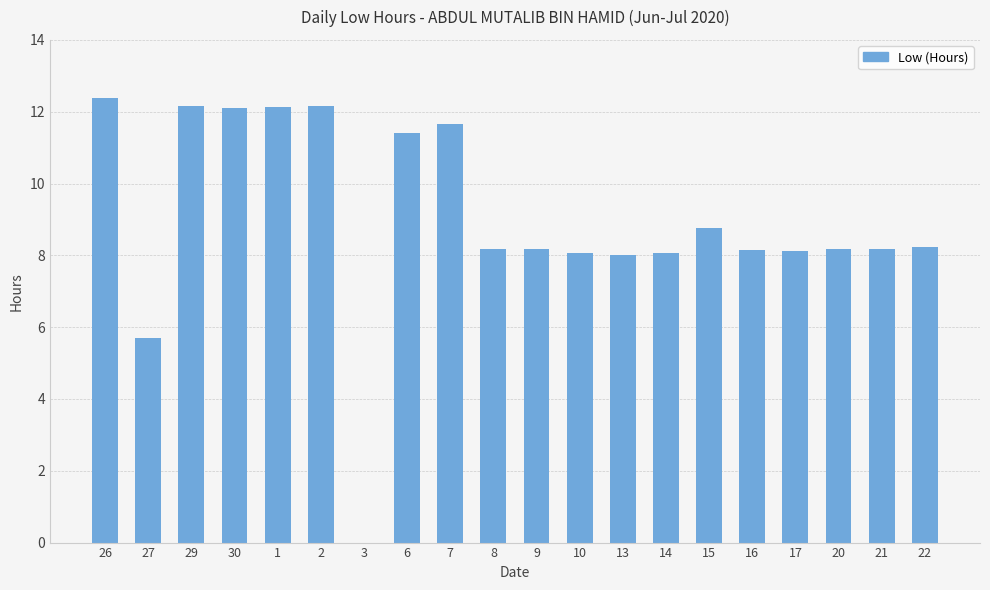

How many series are shown in this chart?

1